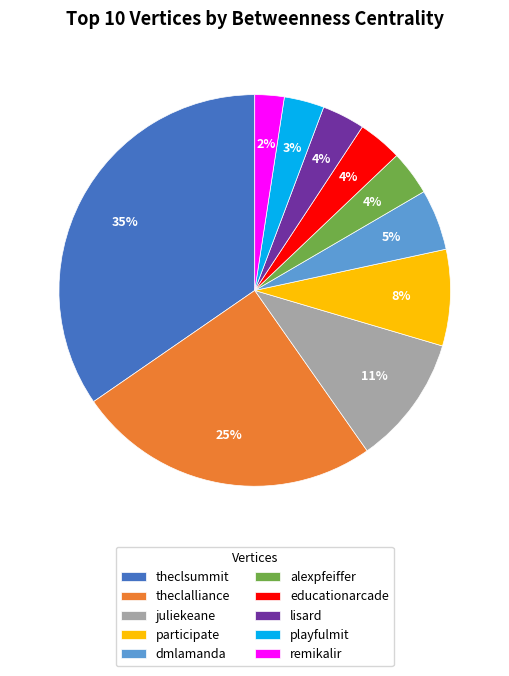

To the nearest percent, what is the difference between the dmlamanda and educationarcade slice percentages?

1%